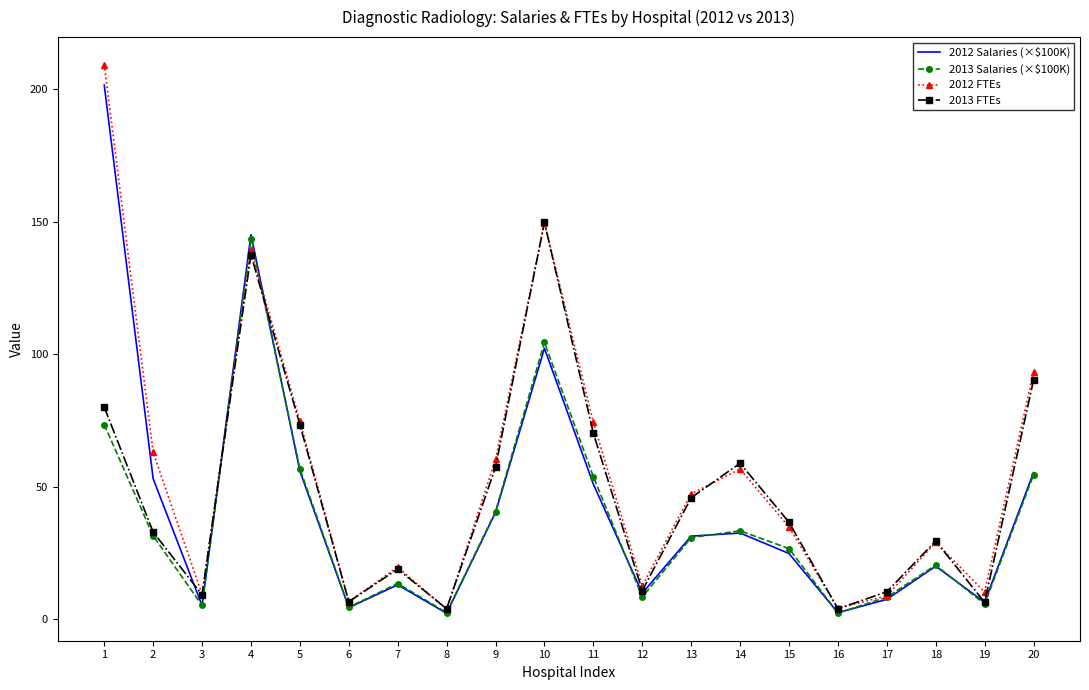

Is the value of 2012 Salaries (×$100K) at 4 greater than the value of 2013 FTEs at 2?

Yes